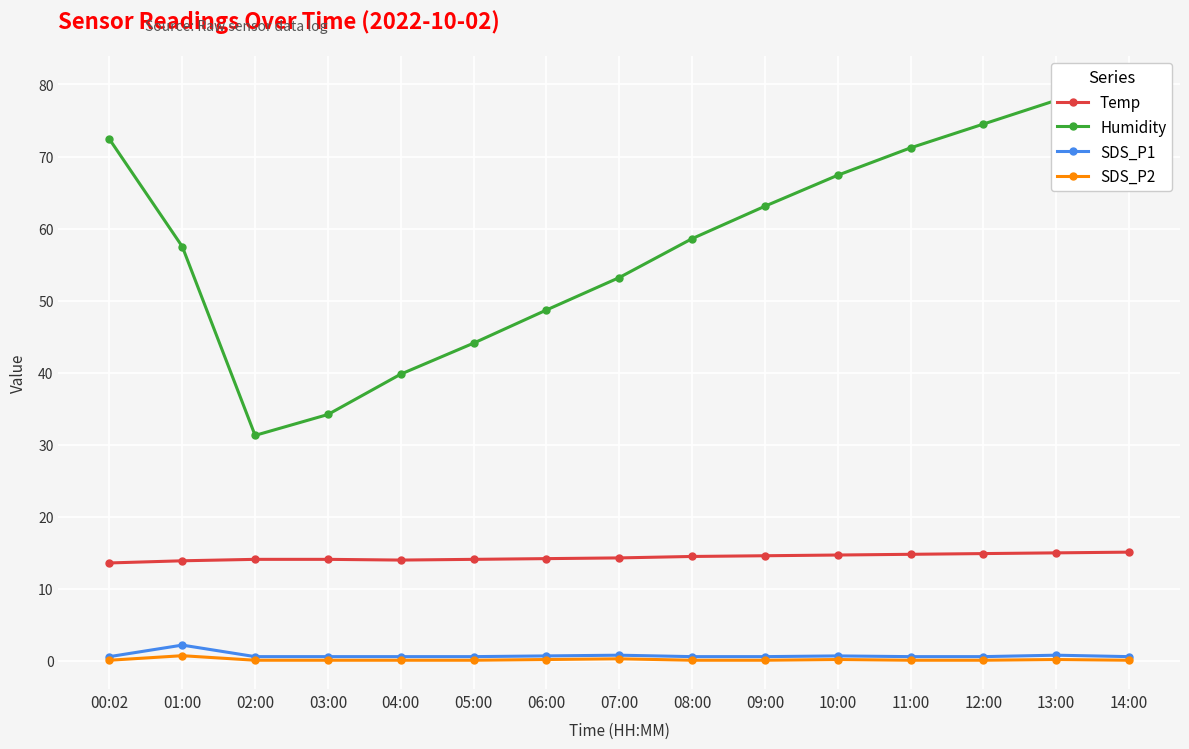

What is the value of the SDS_P2 point at the 3rd from the left?

0.1